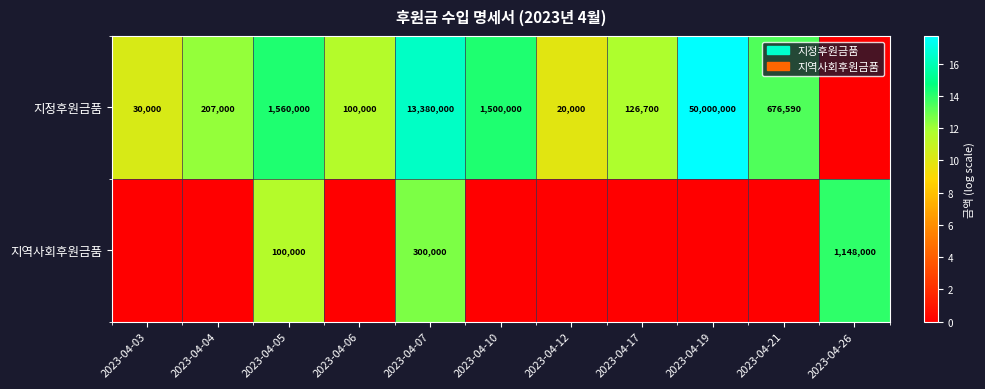

How many data points does each series have?

11